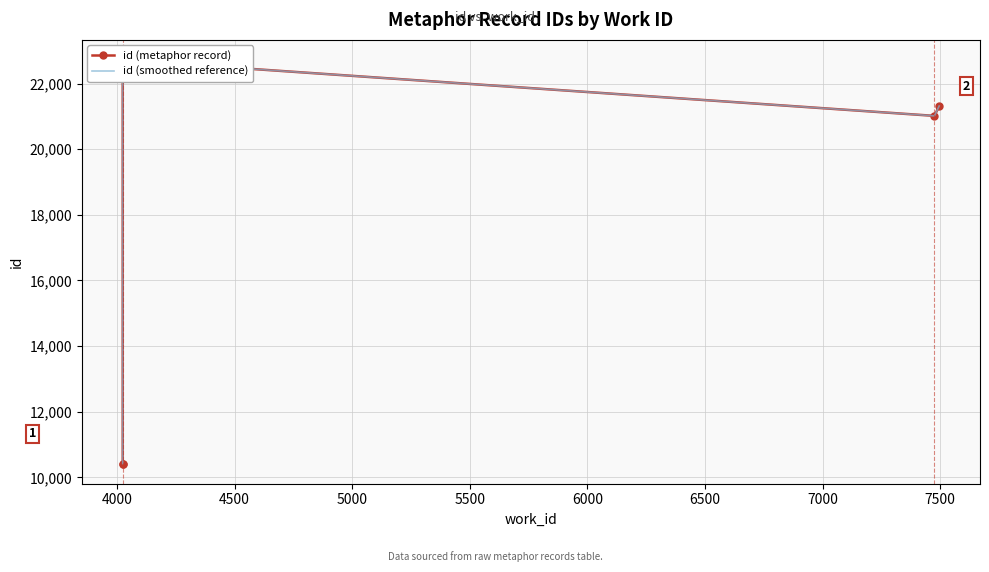

Which series has the largest range (max minus min)?

id (metaphor record)